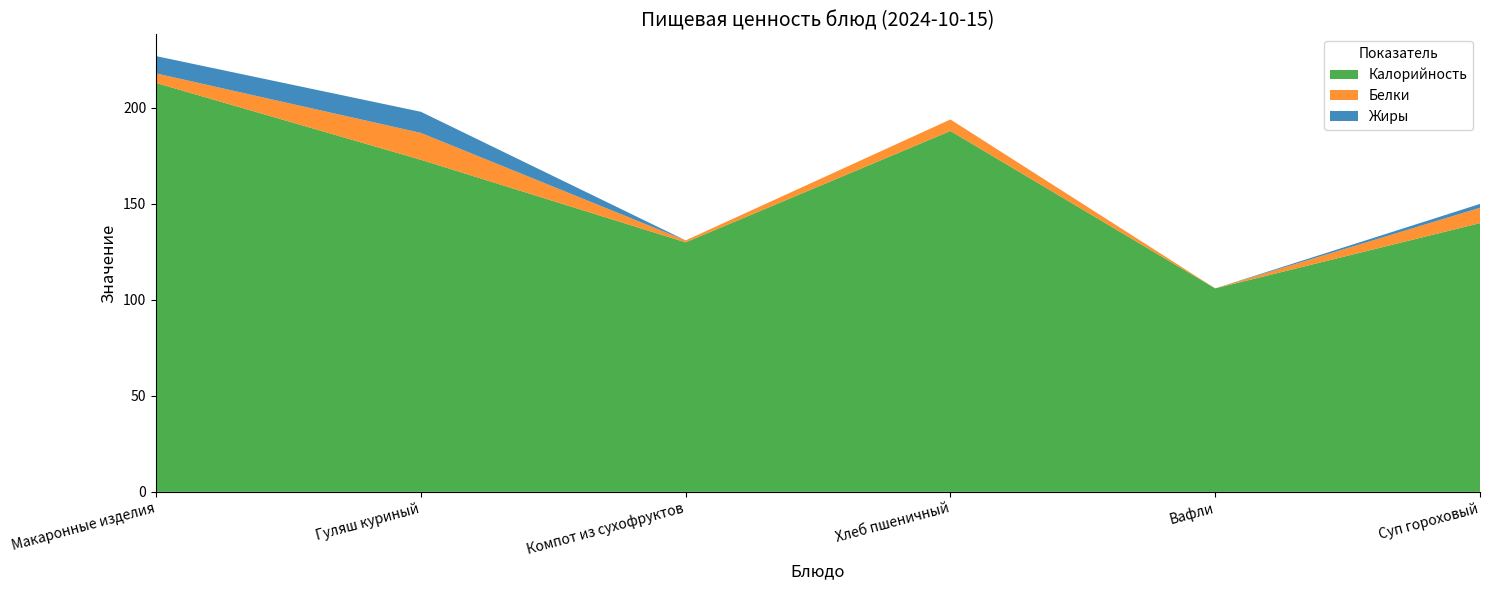

Reading left to right, list all the values displayed in this chart.

Калорийность: Макаронные изделия=213	Гуляш куриный=173	Компот из сухофруктов=130	Хлеб пшеничный=188	Вафли=106	Суп гороховый=140
Белки: Макаронные изделия=5	Гуляш куриный=14	Компот из сухофруктов=1	Хлеб пшеничный=6	Вафли=0	Суп гороховый=8
Жиры: Макаронные изделия=9	Гуляш куриный=11	Компот из сухофруктов=0	Хлеб пшеничный=0	Вафли=0	Суп гороховый=2